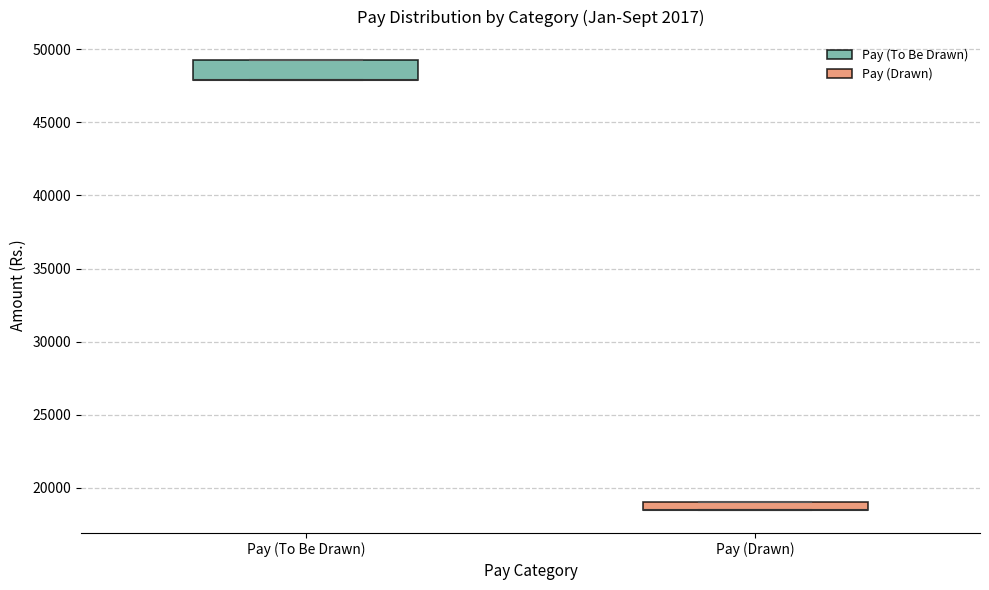

Which box is the tallest, from its lower edge to its upper edge?

Pay (To Be Drawn)